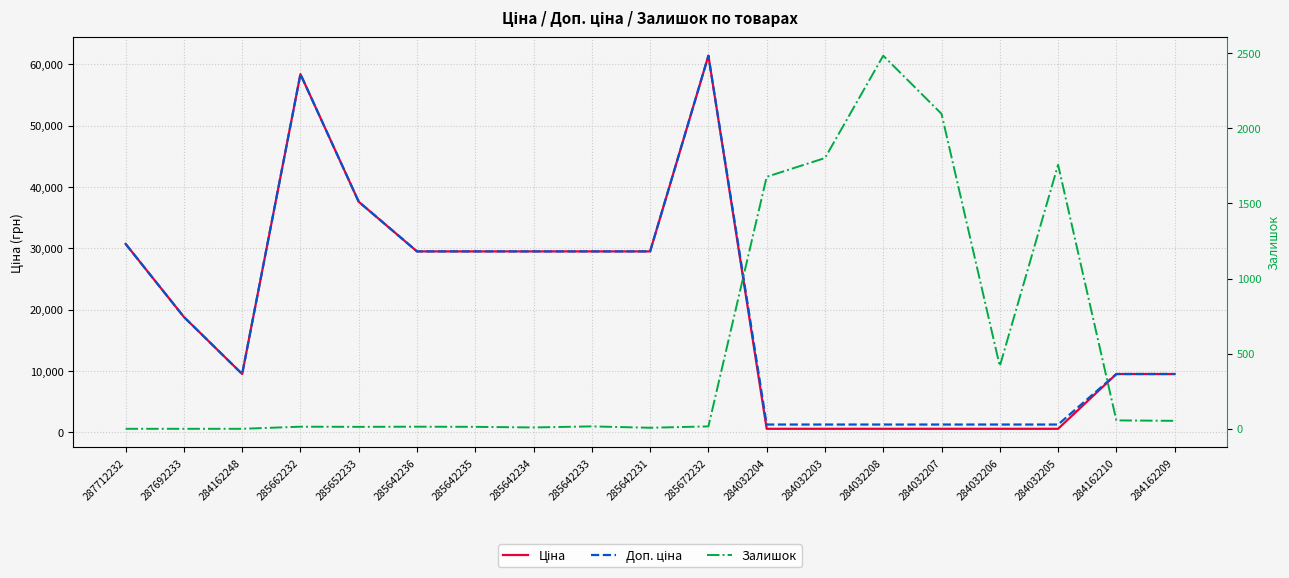

Which series changed the most between 285642236 and 285642231?

Залишок